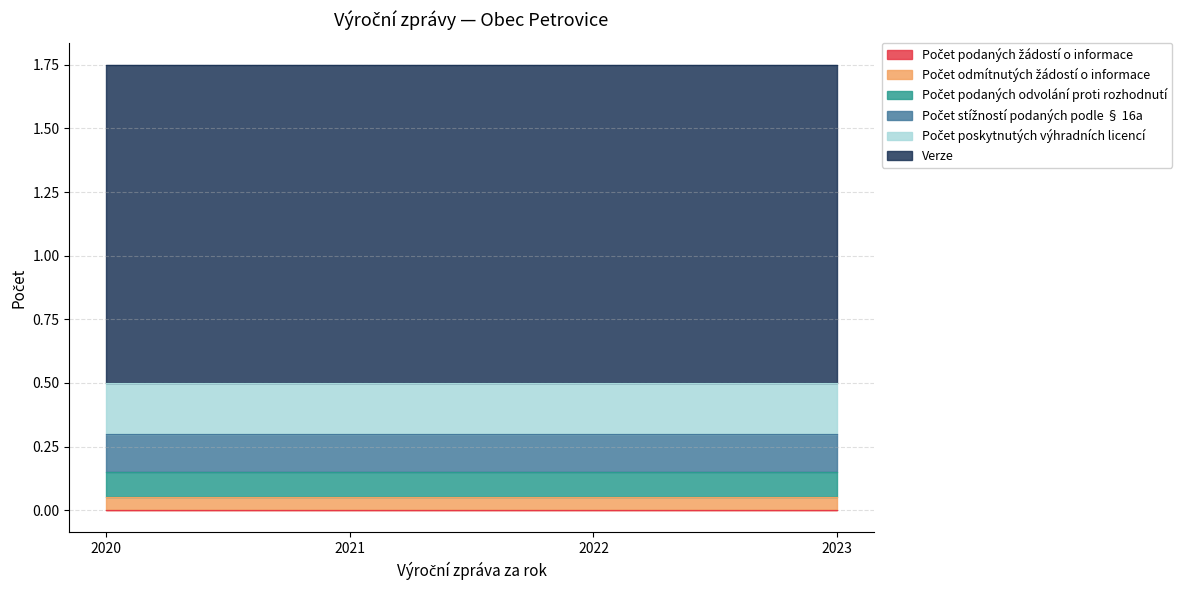

What are all the series names shown in the legend?

Počet podaných žádostí o informace, Počet odmítnutých žádostí o informace, Počet podaných odvolání proti rozhodnutí, Počet stížností podaných podle § 16a, Počet poskytnutých výhradních licencí, Verze